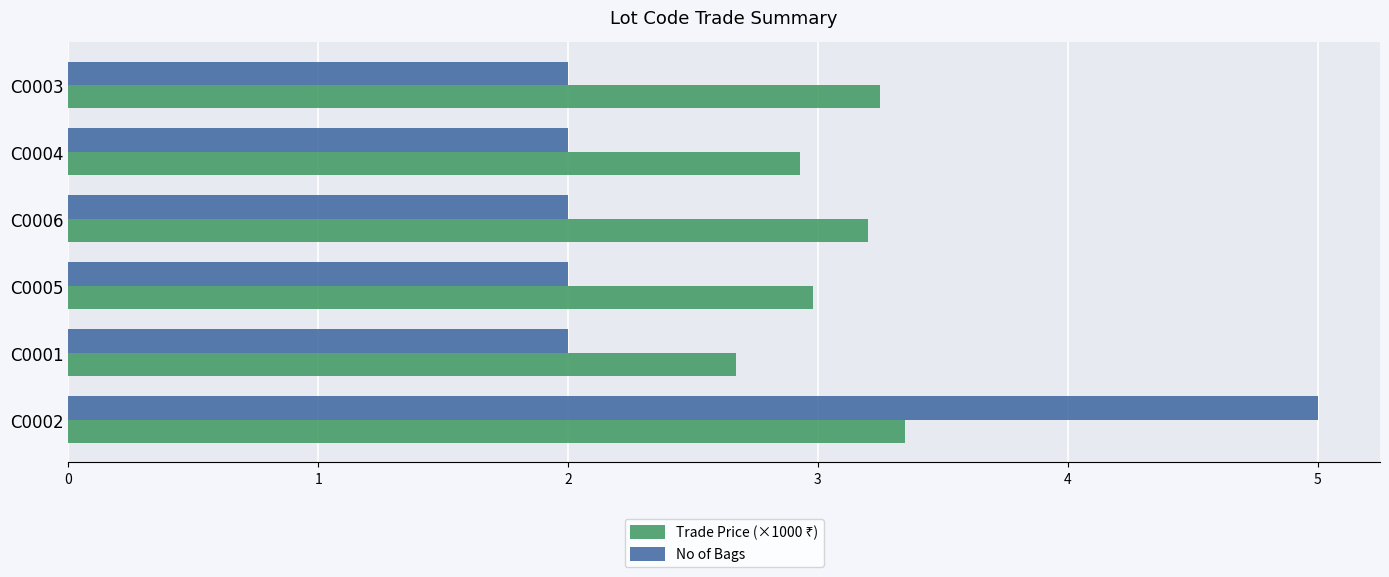

Is it true that No of Bags equals 2.9 at C0001?

False